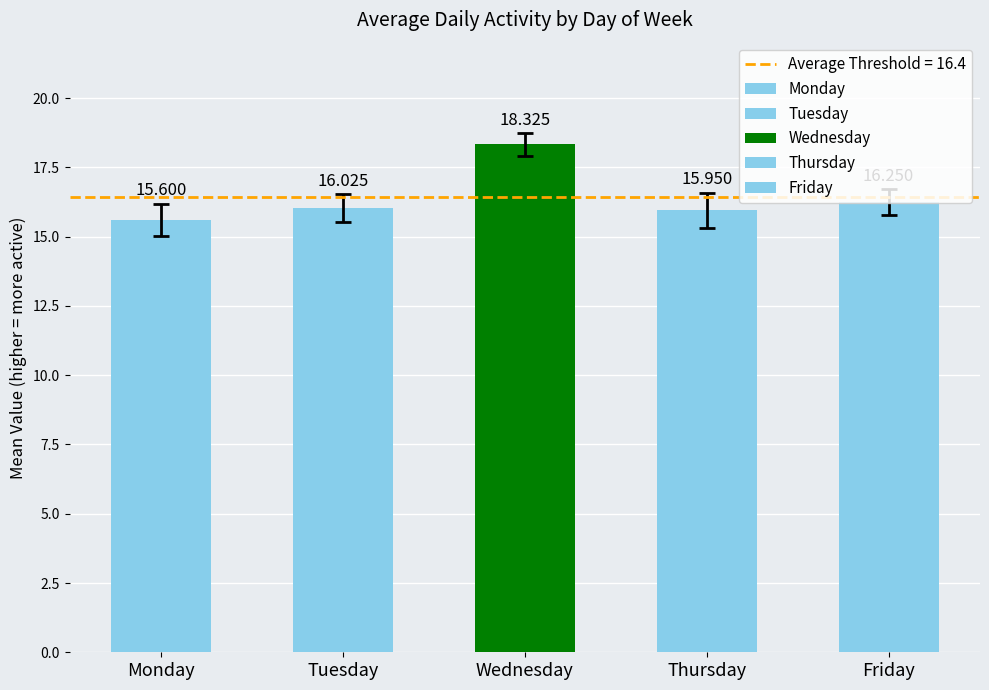

How many distinct data groups are displayed?

5